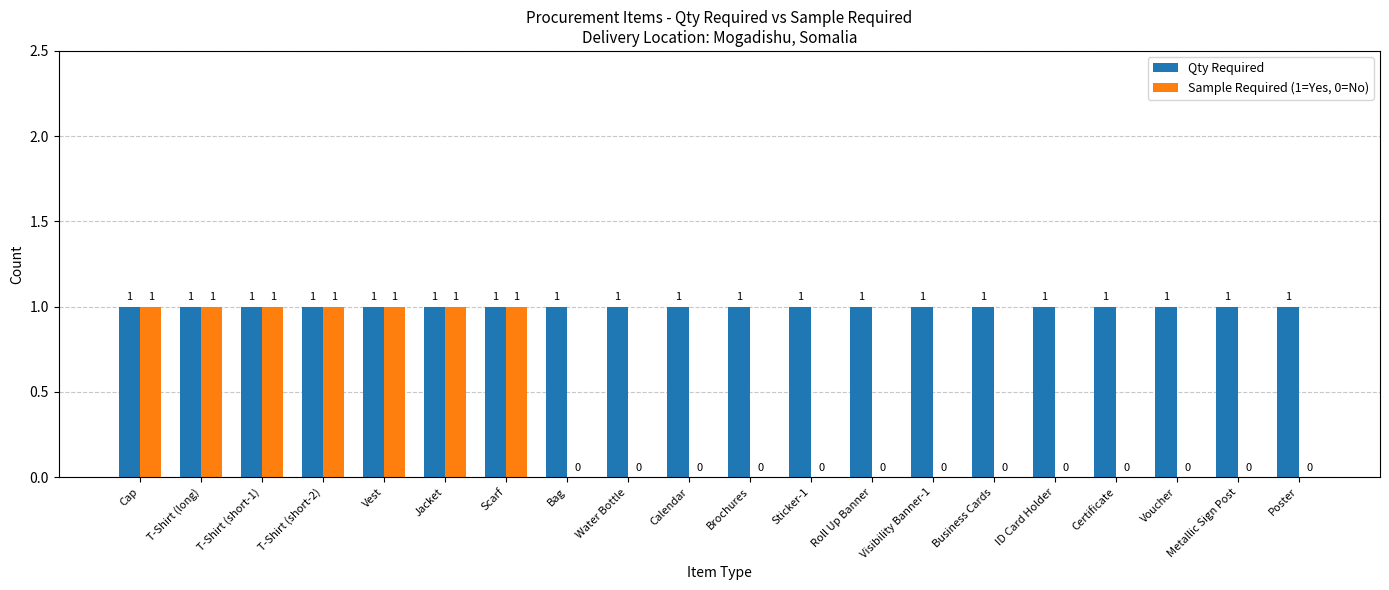

What is the total value across all series at Sticker-1?

1